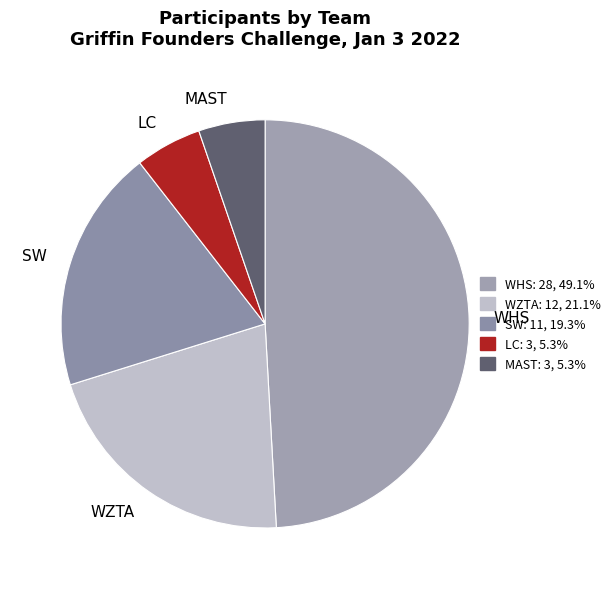

Does any single category account for the majority?

No